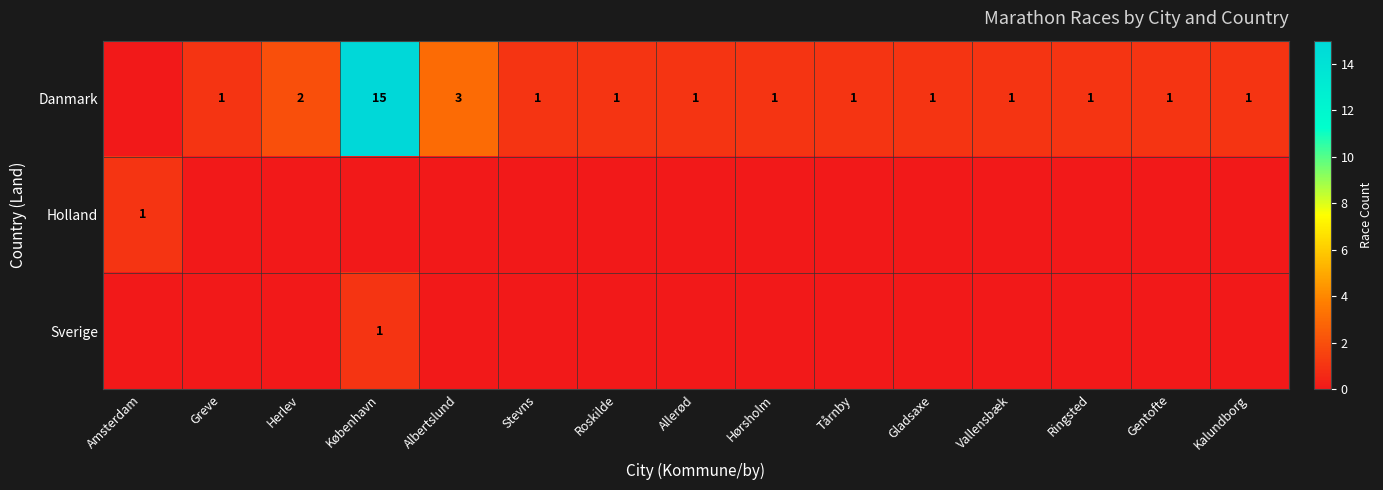

Between Roskilde and Amsterdam, which is larger?

Roskilde